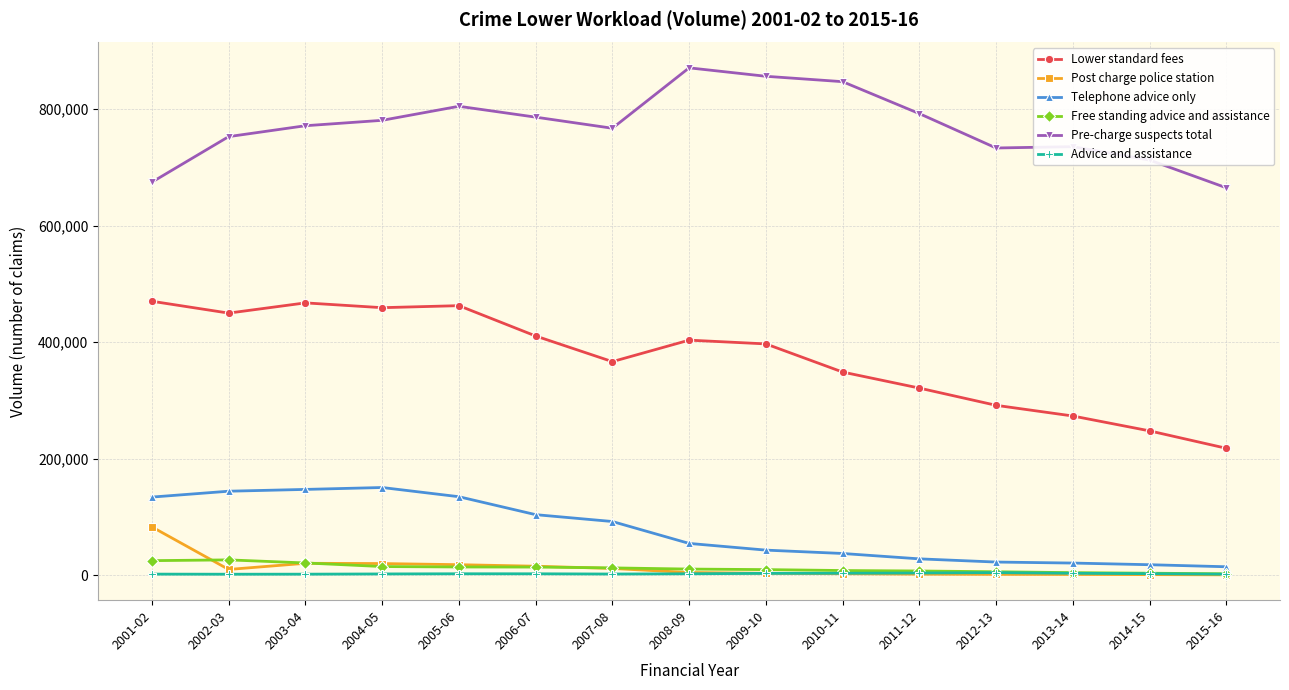

Which series changed the most between 2007-08 and 2013-14?

Lower standard fees